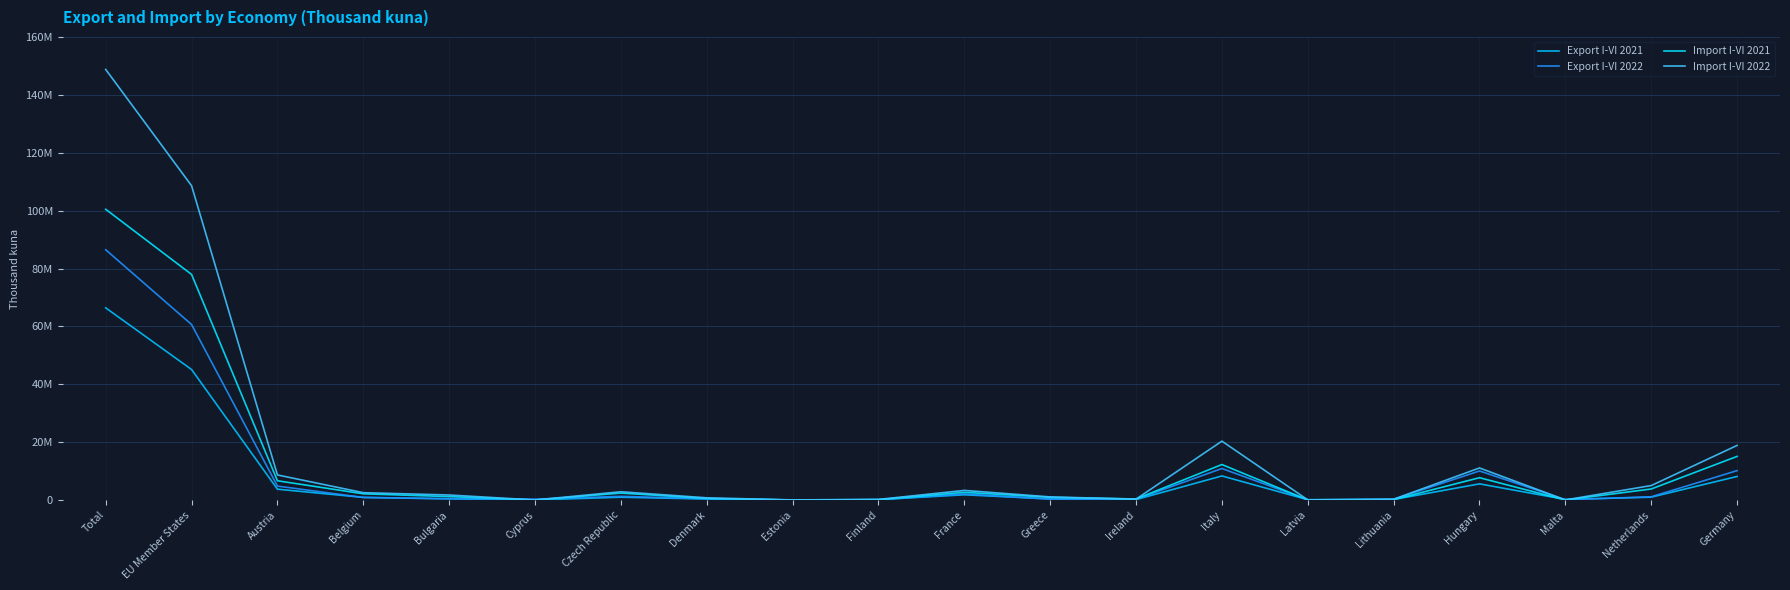

What is the average value of the Import I-VI 2022 series?

16748310